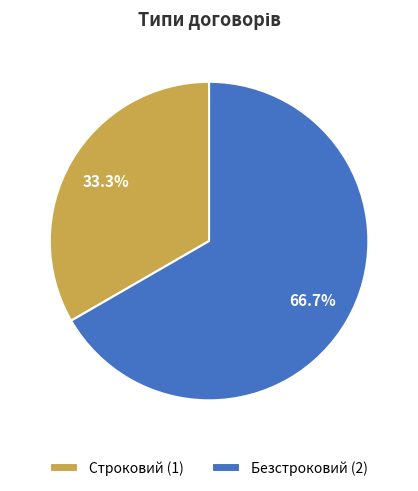

Combined, what portion of the pie is Строковий and Безстроковий?

100.0%